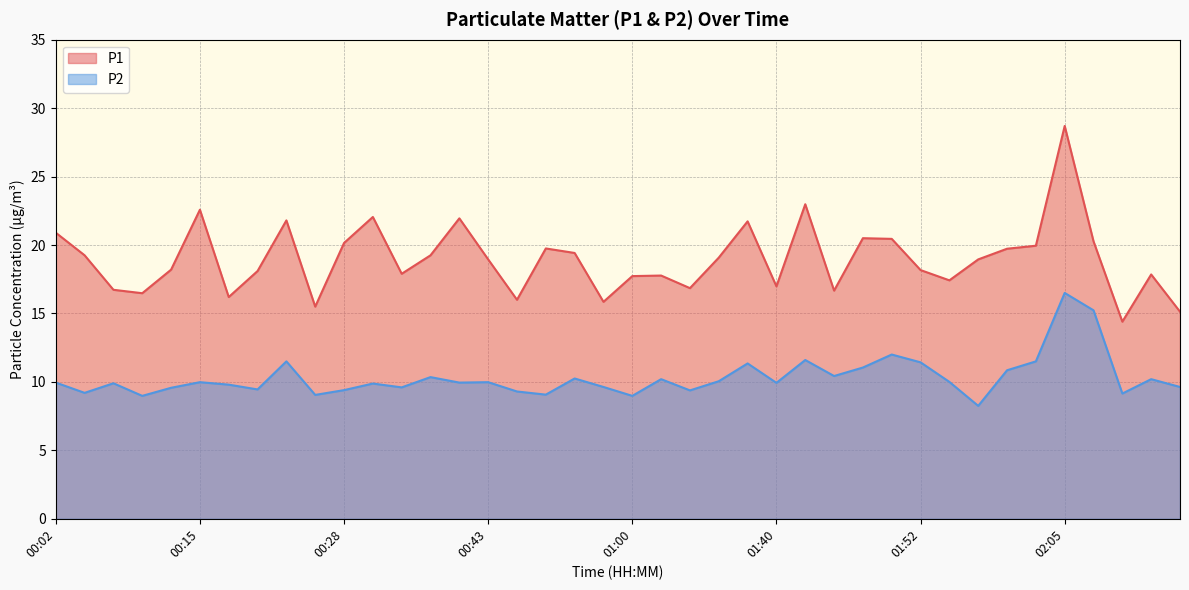

The P1 series shows 21.8 at 00:23. True or false?

True